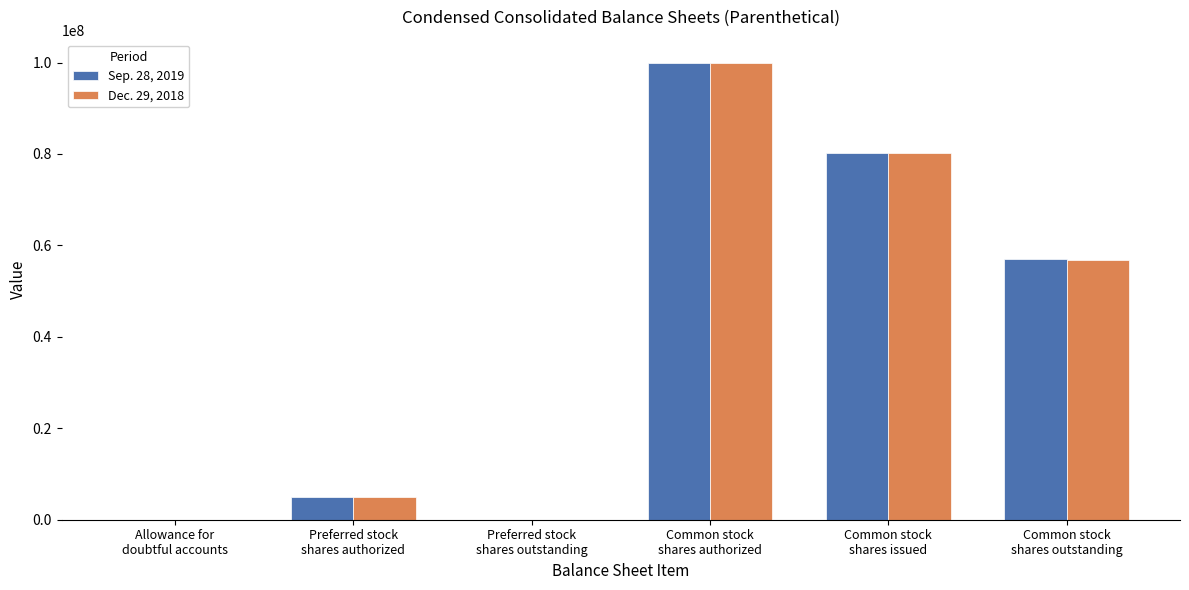

What is the greatest value displayed?

100000000